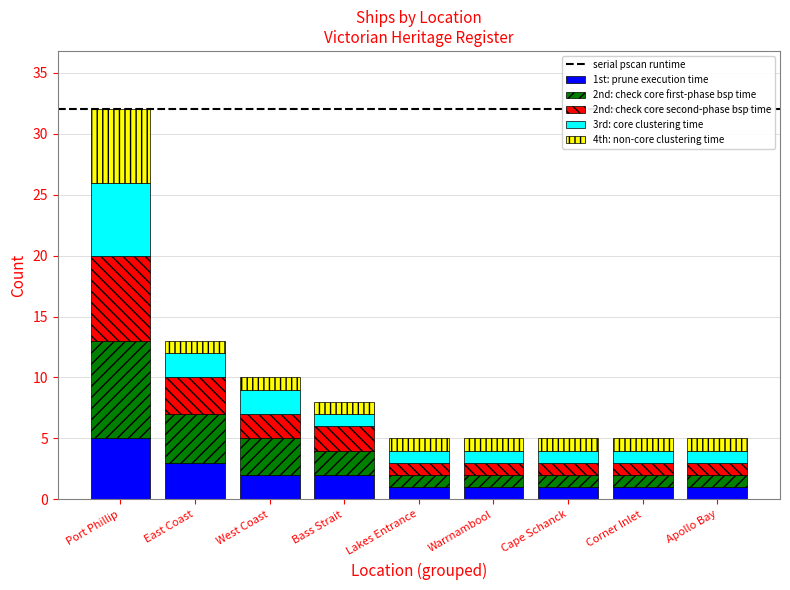

How many bars are there in total?

9